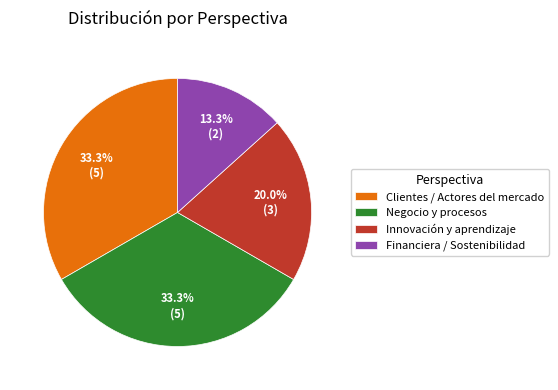

Does any single category account for the majority?

No